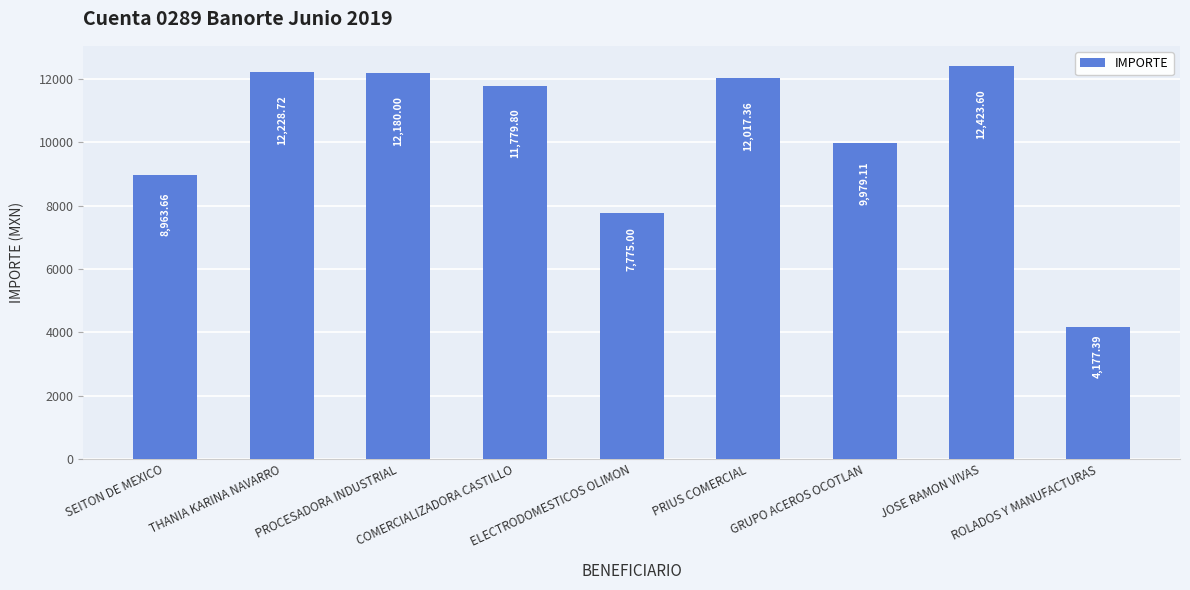

What value does the data have at THANIA KARINA NAVARRO?

12228.7